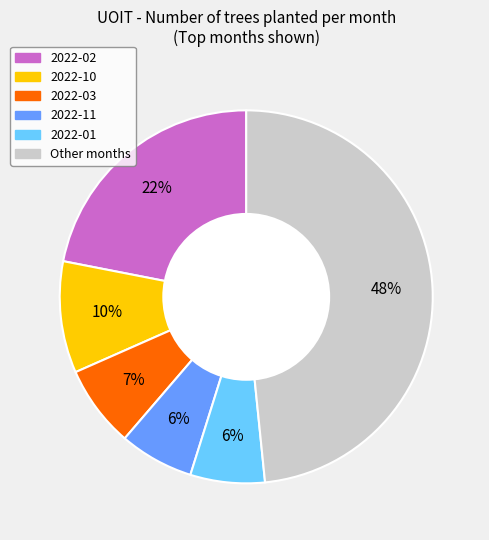

To the nearest percent, what is the difference between the largest and smallest slice percentages?

42%